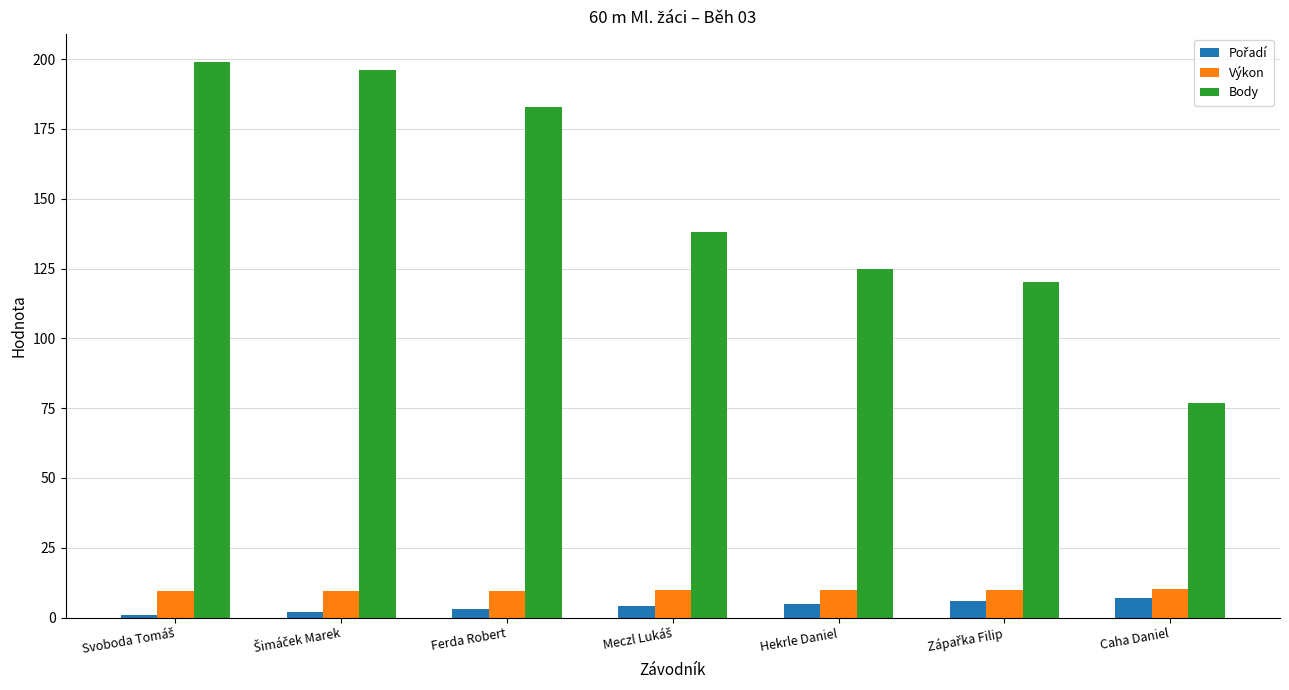

Does the chart contain any negative values?

No